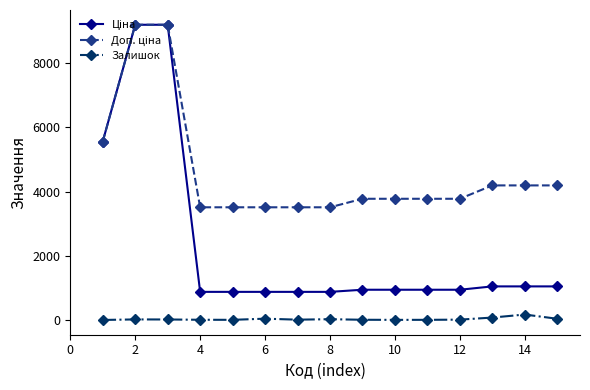

How many lines are shown in the chart?

3